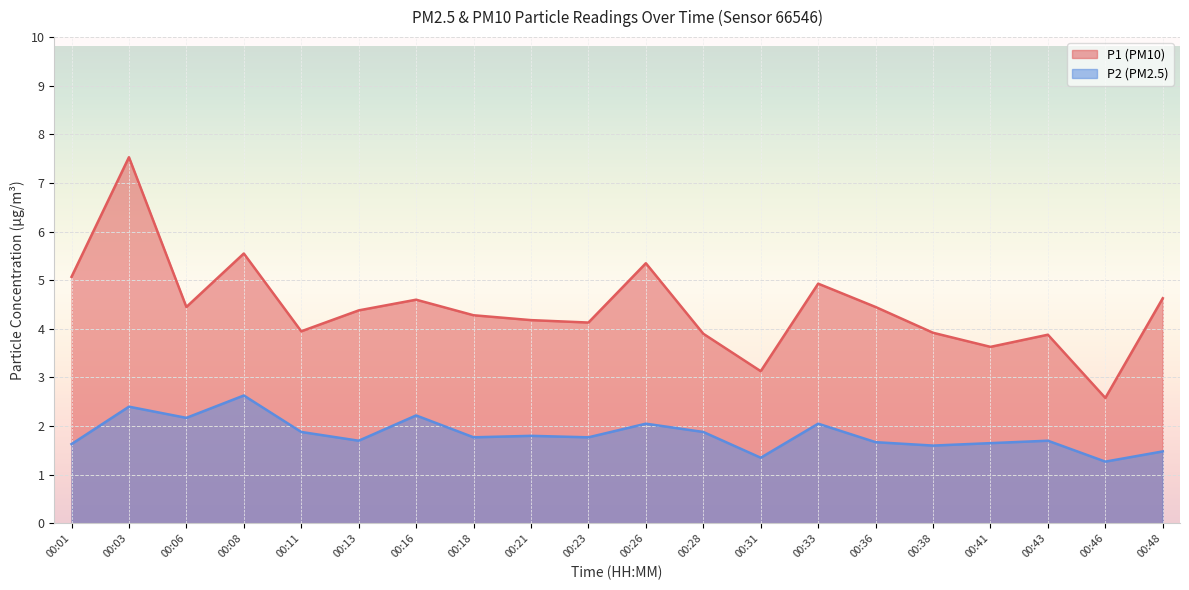

How many lines are shown in the chart?

2